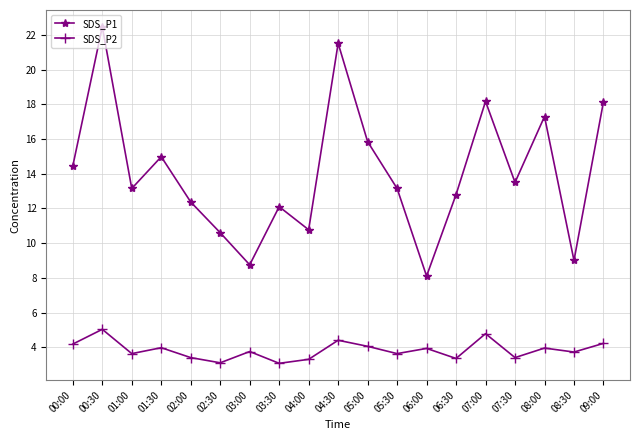

Where does the SDS_P1 series first go above 13?

00:00